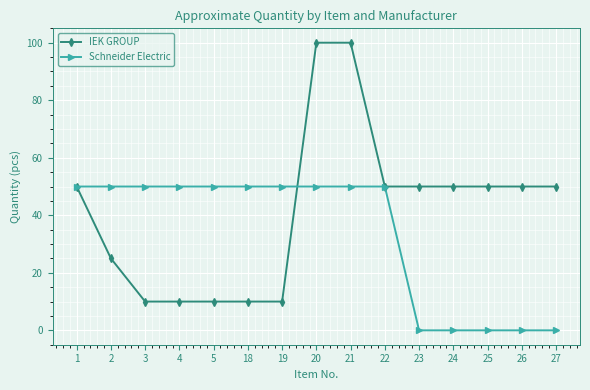

What is the total value across all series at 4?

60